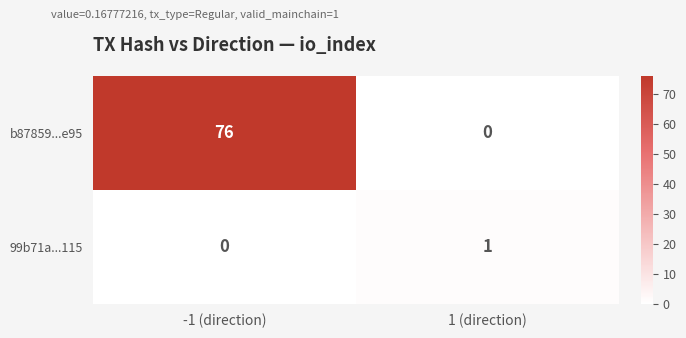

Which label corresponds to the largest value in the chart?

-1 (direction)